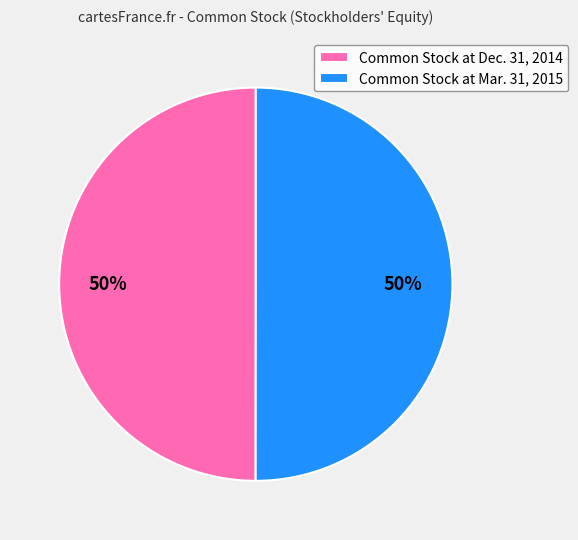

To the nearest percent, what percentage of the pie is Common Stock at Dec. 31, 2014?

50%